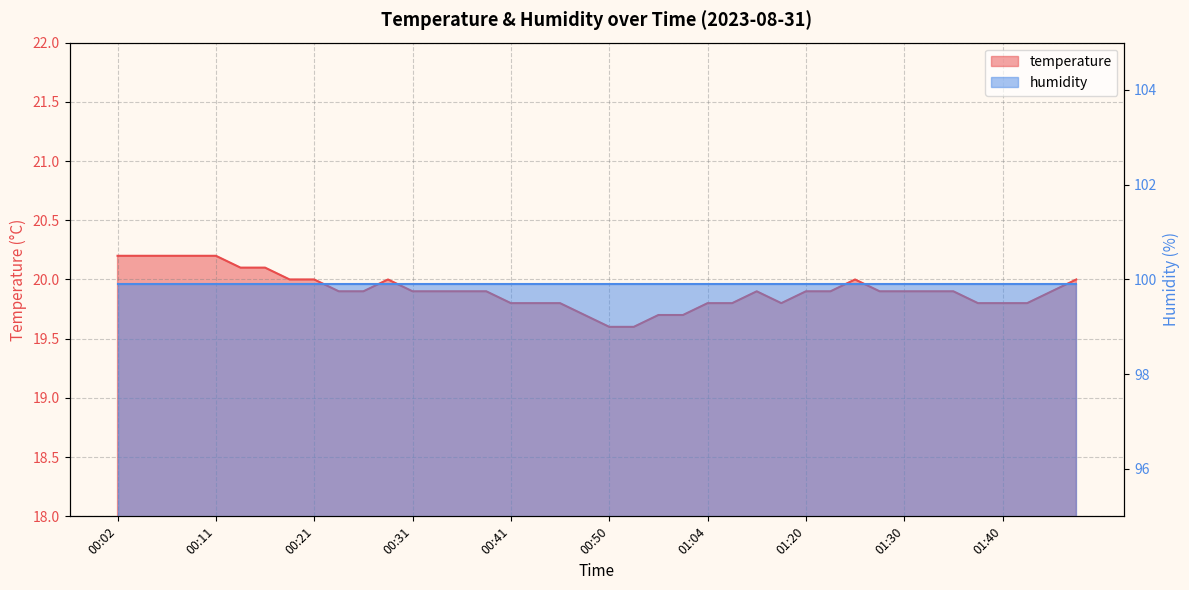

What is the difference between the maximum and minimum values?

0.6